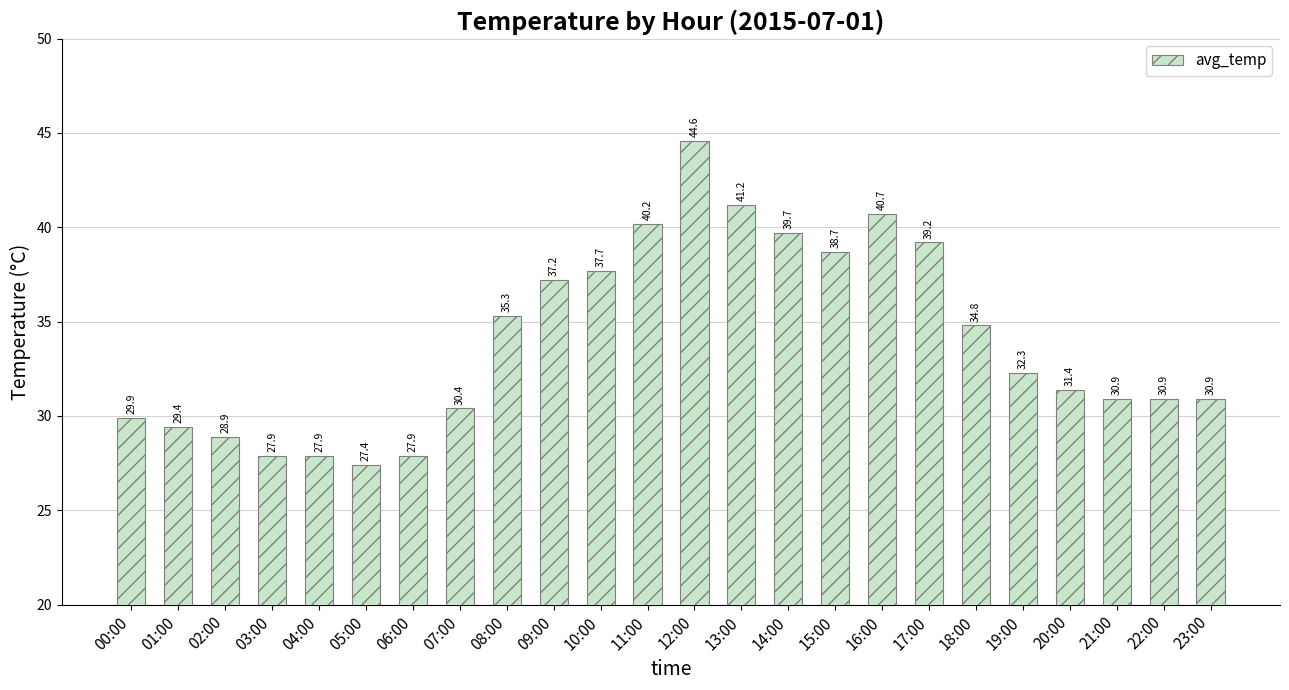

Which label corresponds to the smallest value in the chart?

05:00